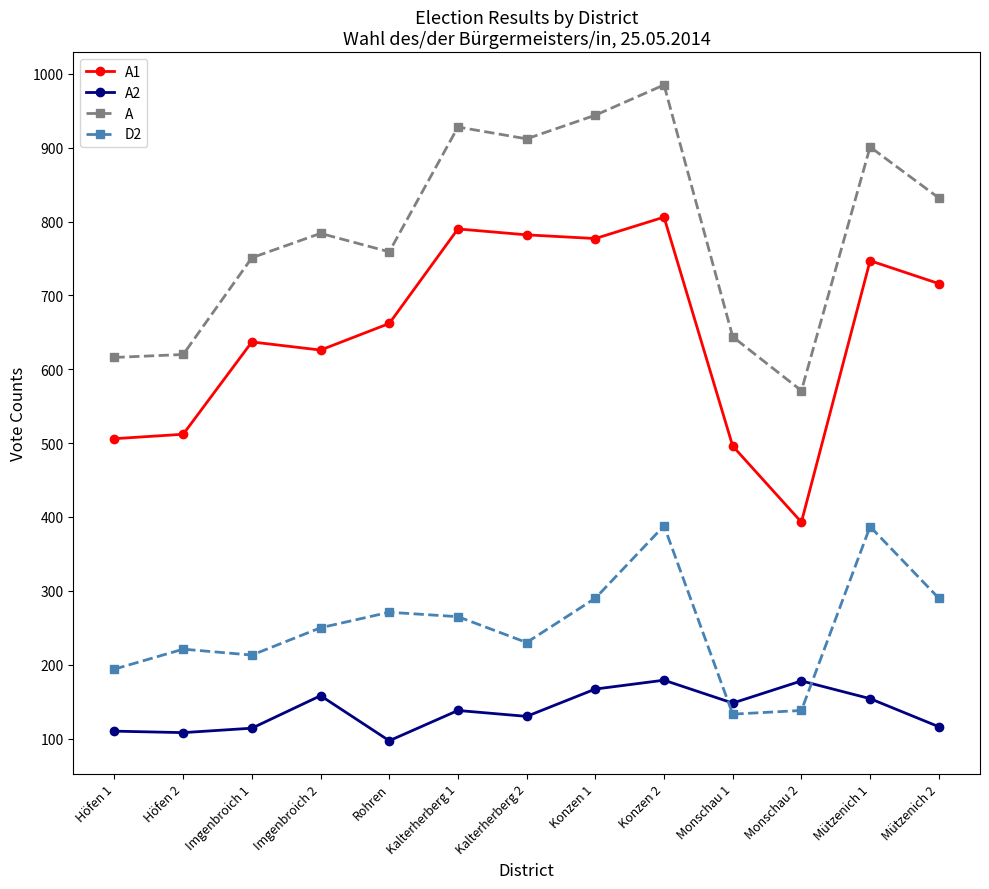

How many interior local peaks does the D2 series have?

4